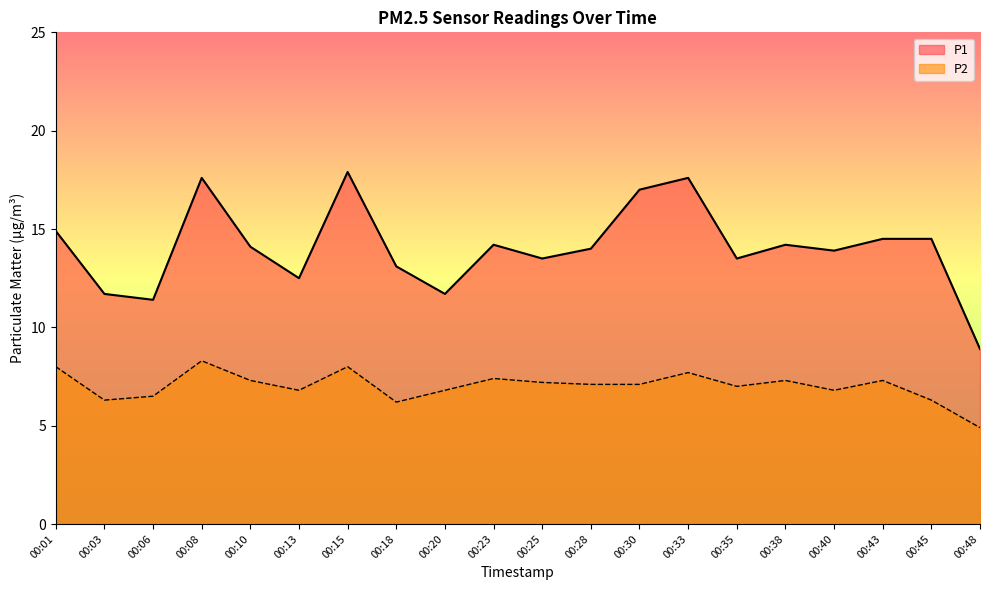

At how many categories does at least one series exceed 11?

19